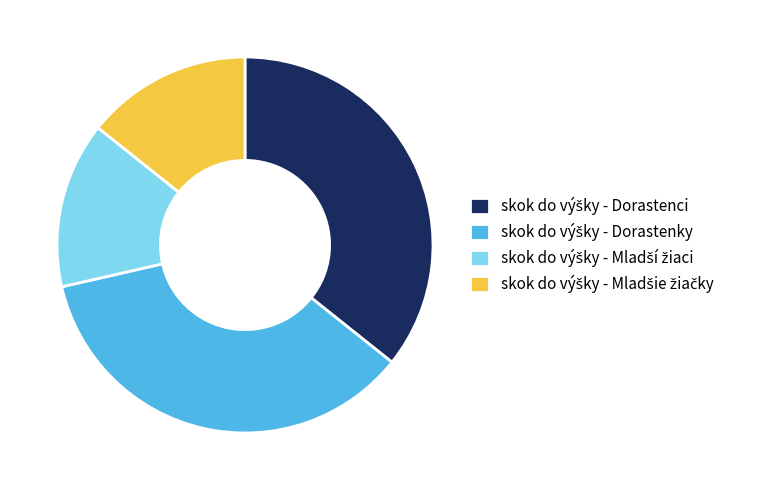

Is there a majority slice in this chart?

No